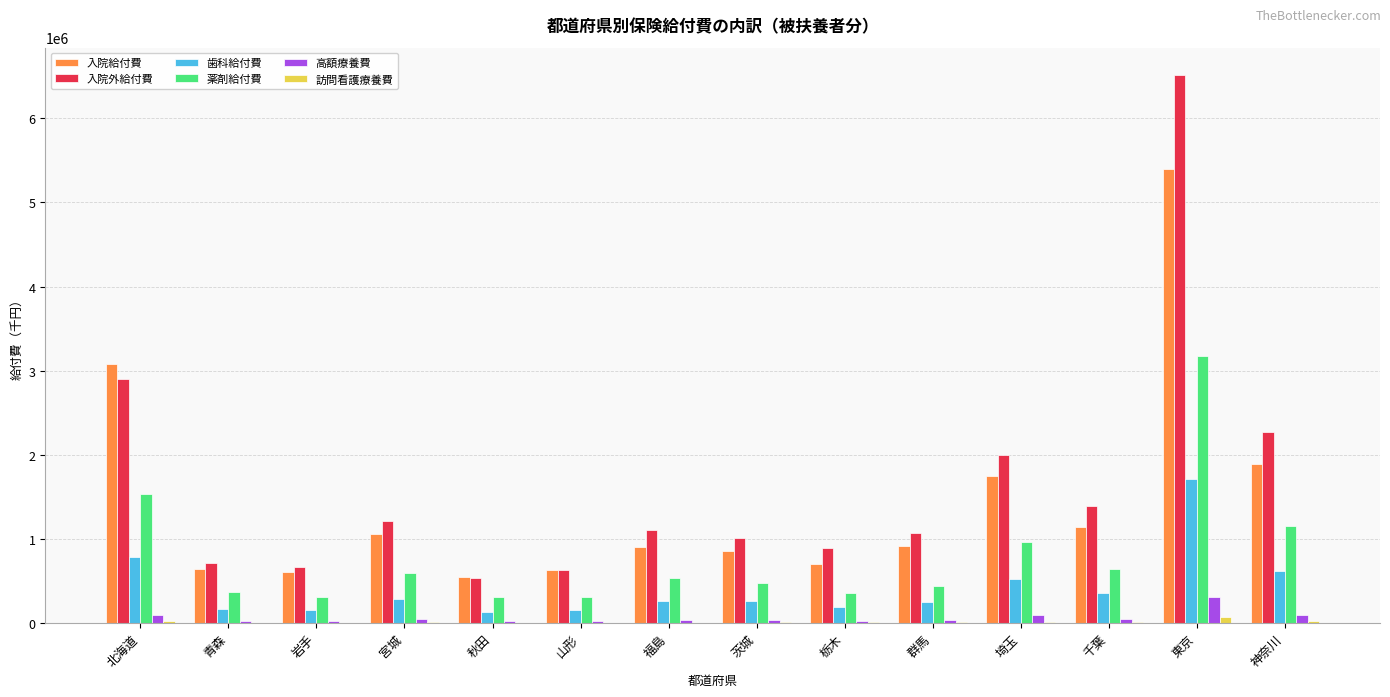

Which series has the largest range (max minus min)?

入院外給付費